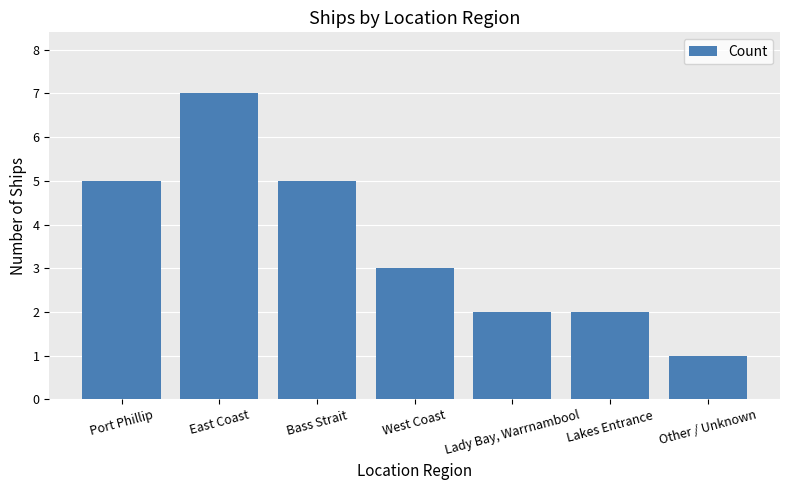

What is the label of the 7th bar from the left?

Other / Unknown